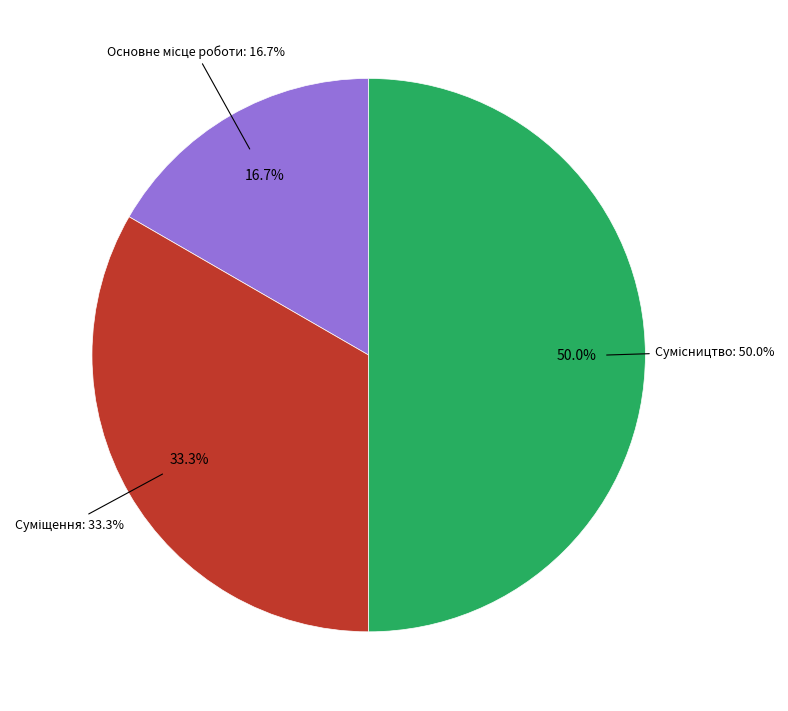

Which category has the smallest portion of the pie?

Основне місце роботи